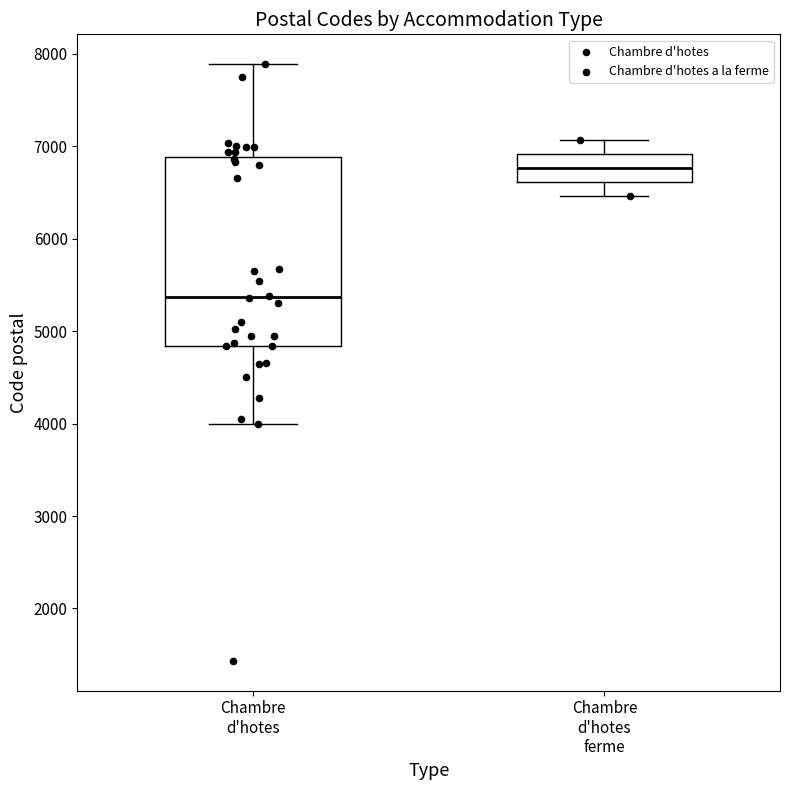

Reading left to right, transcribe this box plot: for each box, give where its median line is, the range the box spans, and where its two whiskers end, as read against the y-axis. The values are not printed on the chart, so give them approximately, as read against the axis.

Chambre d'hotes: median 5400, box 4800 to 6900, whiskers 4000 to 7900
Chambre d'hotes ferme: median 6800, box 6600 to 6900, whiskers 6500 to 7100